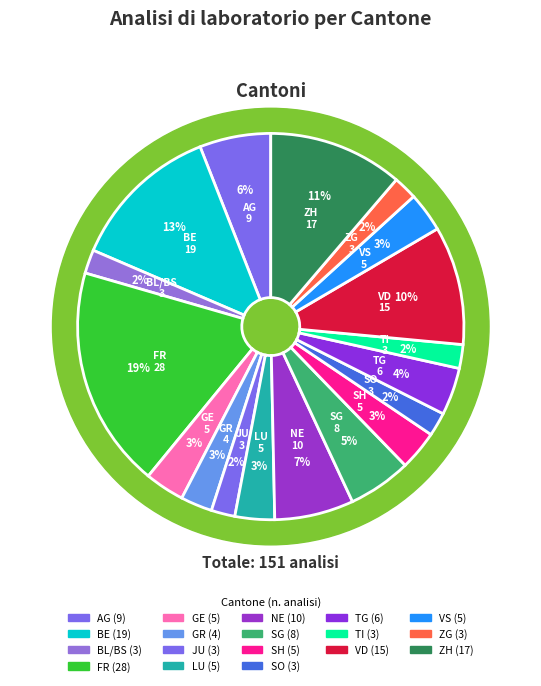

What is the total percentage of VD and GE?

13.2%